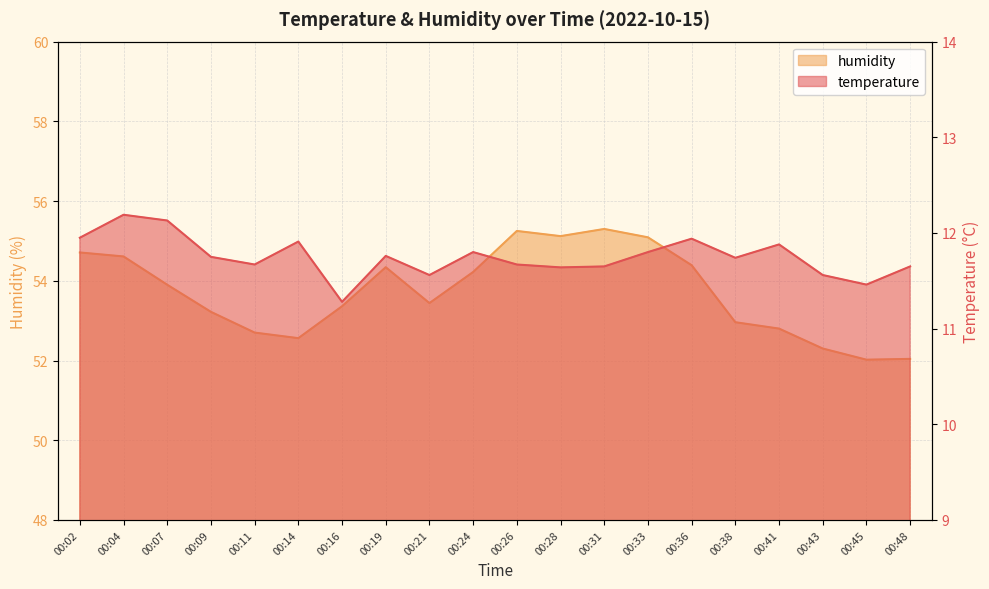

Which series has the widest spread of values?

humidity